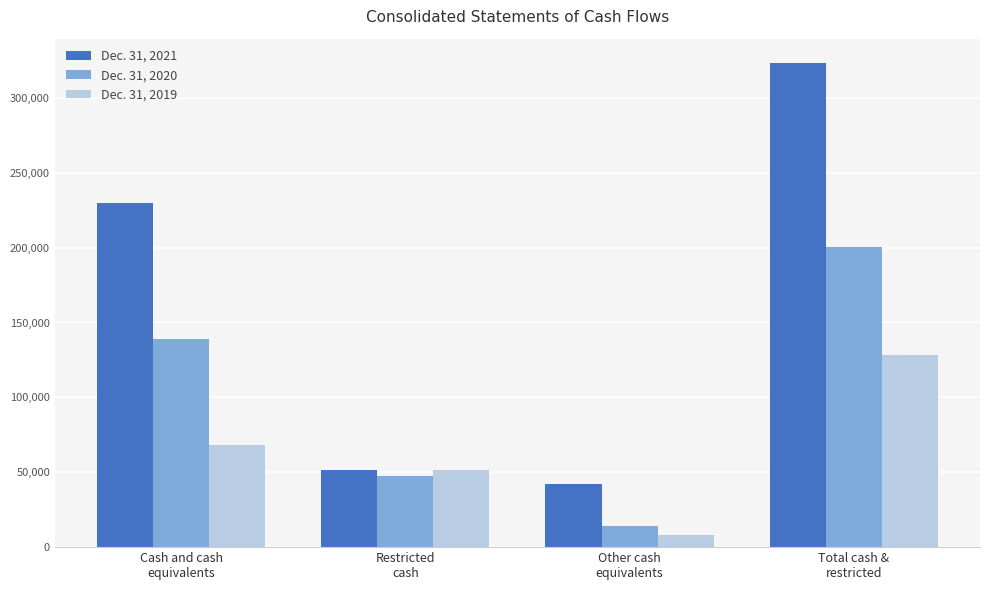

Which series has the largest total across all categories?

Dec. 31, 2021